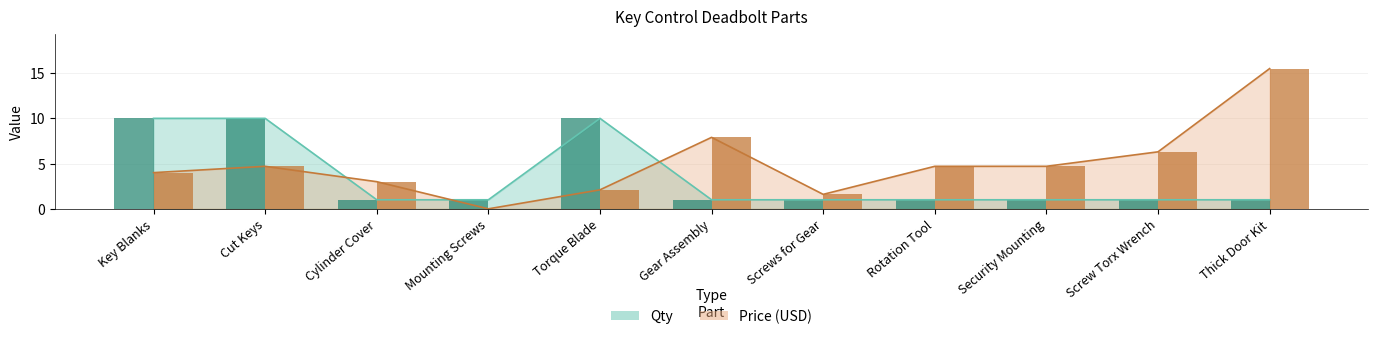

What is the approximate value of Qty at Rotation Tool?

1.0